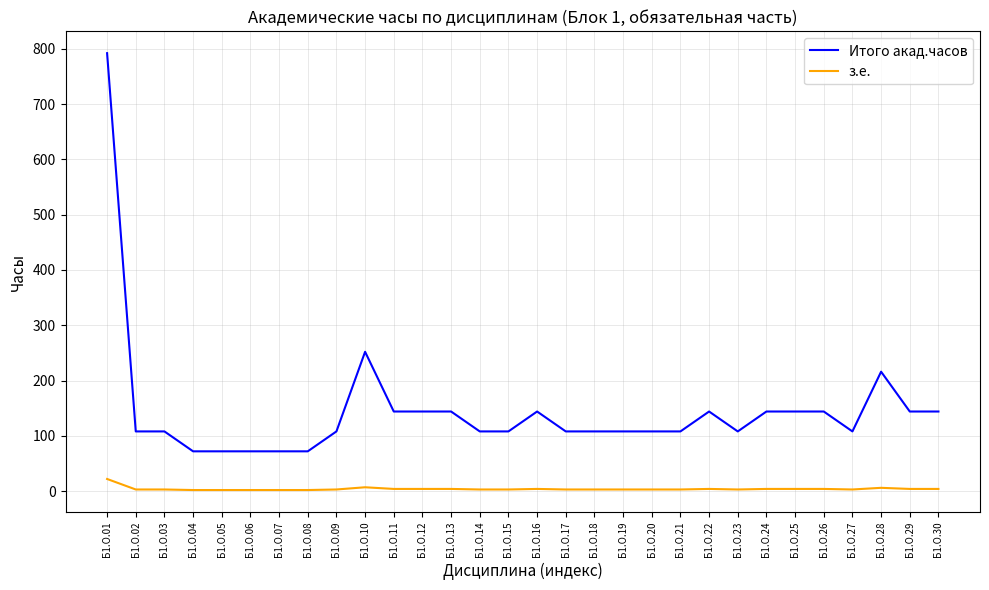

Rank the series by their average value, from highest to lowest.

Итого акад.часов, з.е.